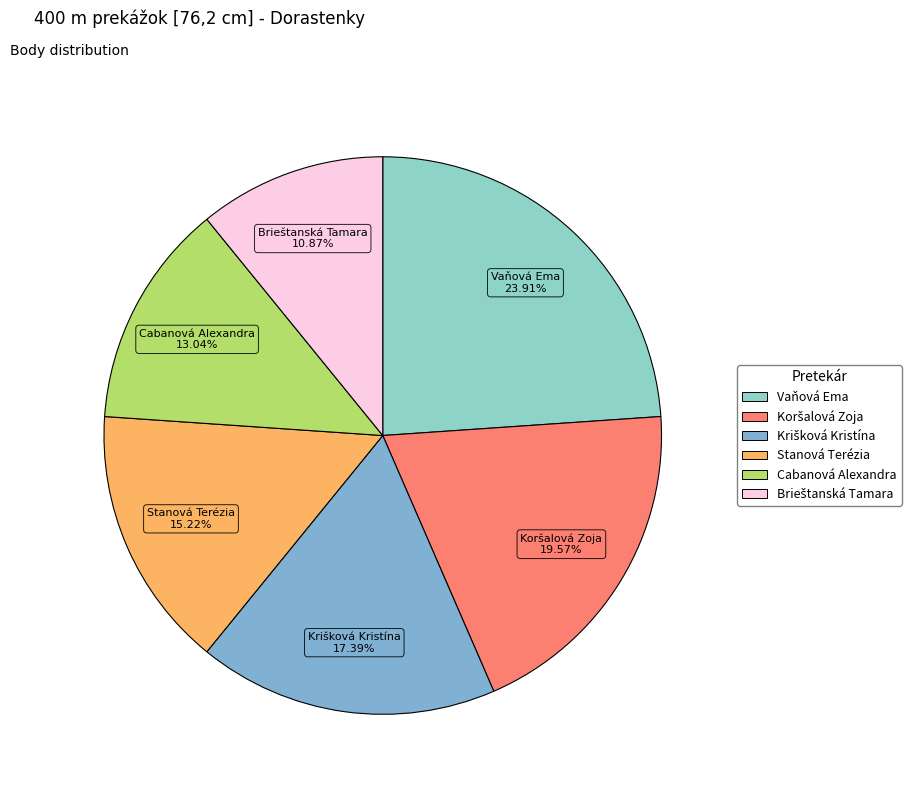

Which slice is the largest?

Vaňová Ema